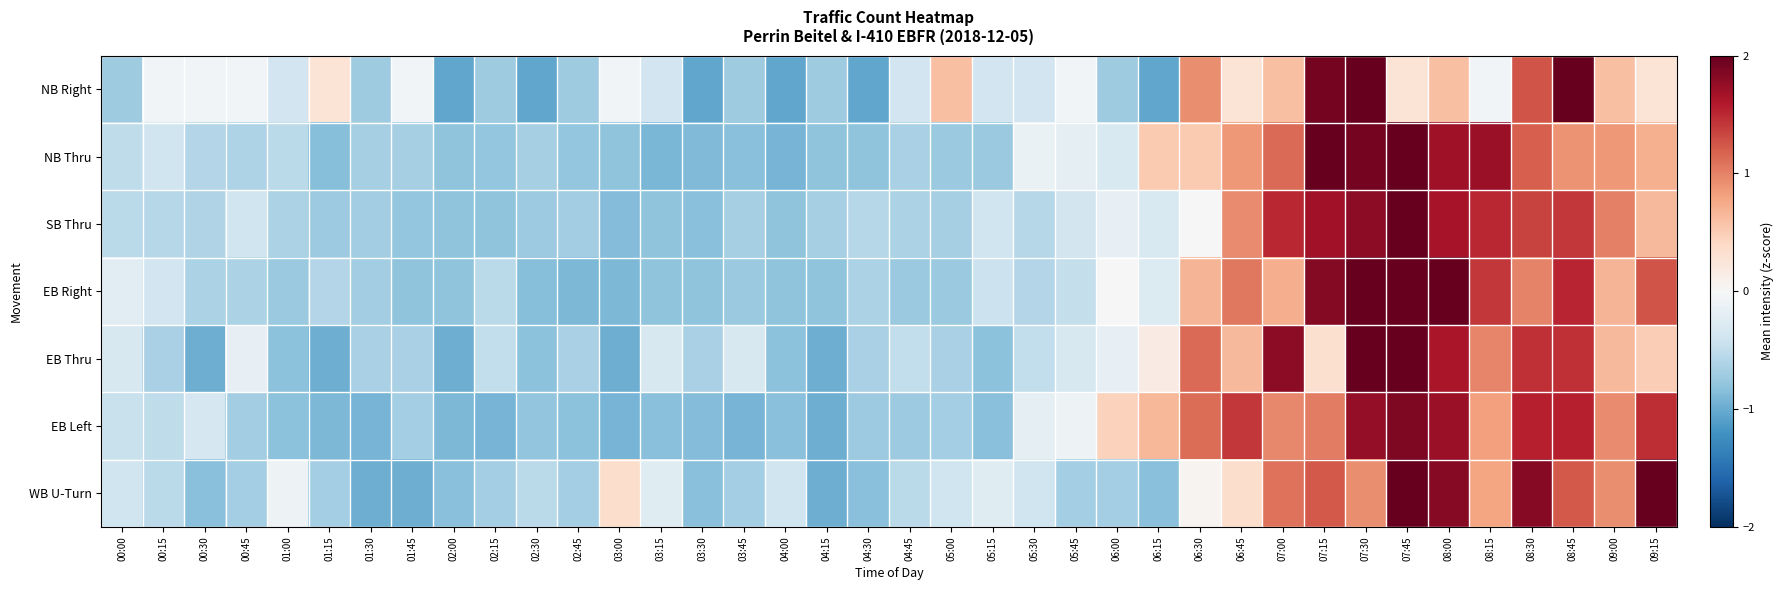

Reading left to right, list all the values displayed in this chart.

NB Right: 00:00=-0.7	00:15=-0.1	00:30=-0.1	00:45=-0.1	01:00=-0.4	01:15=0.3	01:30=-0.7	01:45=-0.1	02:00=-1.0	02:15=-0.7	02:30=-1.0	02:45=-0.7	03:00=-0.1	03:15=-0.4	03:30=-1.0	03:45=-0.7	04:00=-1.0	04:15=-0.7	04:30=-1.0	04:45=-0.4	05:00=0.6	05:15=-0.4	05:30=-0.4	05:45=-0.1	06:00=-0.7	06:15=-1.0	06:30=0.9	06:45=0.3	07:00=0.6	07:15=1.9	07:30=2.6	07:45=0.3	08:00=0.6	08:15=-0.1	08:30=1.3	08:45=3.6	09:00=0.6	09:15=0.3
NB Thru: 00:00=-0.5	00:15=-0.4	00:30=-0.6	00:45=-0.6	01:00=-0.5	01:15=-0.9	01:30=-0.7	01:45=-0.7	02:00=-0.8	02:15=-0.8	02:30=-0.7	02:45=-0.8	03:00=-0.8	03:15=-0.9	03:30=-0.9	03:45=-0.8	04:00=-0.9	04:15=-0.8	04:30=-0.8	04:45=-0.6	05:00=-0.7	05:15=-0.7	05:30=-0.1	05:45=-0.2	06:00=-0.3	06:15=0.5	06:30=0.5	06:45=0.9	07:00=1.1	07:15=2.3	07:30=1.9	07:45=2.2	08:00=1.7	08:15=1.7	08:30=1.2	08:45=0.9	09:00=0.9	09:15=0.7
SB Thru: 00:00=-0.5	00:15=-0.6	00:30=-0.6	00:45=-0.4	01:00=-0.6	01:15=-0.7	01:30=-0.7	01:45=-0.8	02:00=-0.8	02:15=-0.8	02:30=-0.7	02:45=-0.7	03:00=-0.9	03:15=-0.8	03:30=-0.8	03:45=-0.7	04:00=-0.8	04:15=-0.7	04:30=-0.6	04:45=-0.6	05:00=-0.7	05:15=-0.4	05:30=-0.6	05:45=-0.4	06:00=-0.2	06:15=-0.3	06:30=0.0	06:45=0.9	07:00=1.5	07:15=1.7	07:30=1.8	07:45=2.8	08:00=1.6	08:15=1.5	08:30=1.3	08:45=1.4	09:00=1.0	09:15=0.6
EB Right: 00:00=-0.2	00:15=-0.4	00:30=-0.6	00:45=-0.6	01:00=-0.7	01:15=-0.6	01:30=-0.7	01:45=-0.8	02:00=-0.8	02:15=-0.5	02:30=-0.9	02:45=-0.9	03:00=-0.9	03:15=-0.8	03:30=-0.8	03:45=-0.7	04:00=-0.8	04:15=-0.8	04:30=-0.6	04:45=-0.7	05:00=-0.7	05:15=-0.4	05:30=-0.6	05:45=-0.5	06:00=-0.0	06:15=-0.3	06:30=0.7	06:45=1.1	07:00=0.7	07:15=1.8	07:30=2.1	07:45=2.1	08:00=2.2	08:15=1.4	08:30=1.0	08:45=1.5	09:00=0.7	09:15=1.3
EB Thru: 00:00=-0.3	00:15=-0.7	00:30=-1.0	00:45=-0.2	01:00=-0.8	01:15=-1.0	01:30=-0.7	01:45=-0.7	02:00=-1.0	02:15=-0.5	02:30=-0.8	02:45=-0.7	03:00=-1.0	03:15=-0.3	03:30=-0.7	03:45=-0.3	04:00=-0.8	04:15=-1.0	04:30=-0.7	04:45=-0.5	05:00=-0.7	05:15=-0.8	05:30=-0.5	05:45=-0.3	06:00=-0.2	06:15=0.2	06:30=1.1	06:45=0.7	07:00=1.8	07:15=0.3	07:30=2.8	07:45=2.3	08:00=1.6	08:15=1.0	08:30=1.5	08:45=1.5	09:00=0.7	09:15=0.5
EB Left: 00:00=-0.4	00:15=-0.5	00:30=-0.3	00:45=-0.7	01:00=-0.8	01:15=-0.9	01:30=-0.9	01:45=-0.7	02:00=-0.9	02:15=-0.9	02:30=-0.8	02:45=-0.8	03:00=-0.9	03:15=-0.8	03:30=-0.9	03:45=-0.9	04:00=-0.8	04:15=-1.0	04:30=-0.7	04:45=-0.7	05:00=-0.7	05:15=-0.8	05:30=-0.2	05:45=-0.1	06:00=0.5	06:15=0.7	06:30=1.1	06:45=1.4	07:00=1.0	07:15=1.0	07:30=1.8	07:45=1.9	08:00=1.7	08:15=0.8	08:30=1.6	08:45=1.6	09:00=0.9	09:15=1.5
WB U-Turn: 00:00=-0.4	00:15=-0.5	00:30=-0.8	00:45=-0.7	01:00=-0.1	01:15=-0.7	01:30=-1.0	01:45=-1.0	02:00=-0.8	02:15=-0.7	02:30=-0.5	02:45=-0.7	03:00=0.3	03:15=-0.2	03:30=-0.8	03:45=-0.7	04:00=-0.4	04:15=-1.0	04:30=-0.8	04:45=-0.5	05:00=-0.4	05:15=-0.2	05:30=-0.4	05:45=-0.7	06:00=-0.7	06:15=-0.8	06:30=0.1	06:45=0.3	07:00=1.1	07:15=1.2	07:30=0.9	07:45=3.0	08:00=1.8	08:15=0.8	08:30=1.8	08:45=1.2	09:00=0.9	09:15=2.1